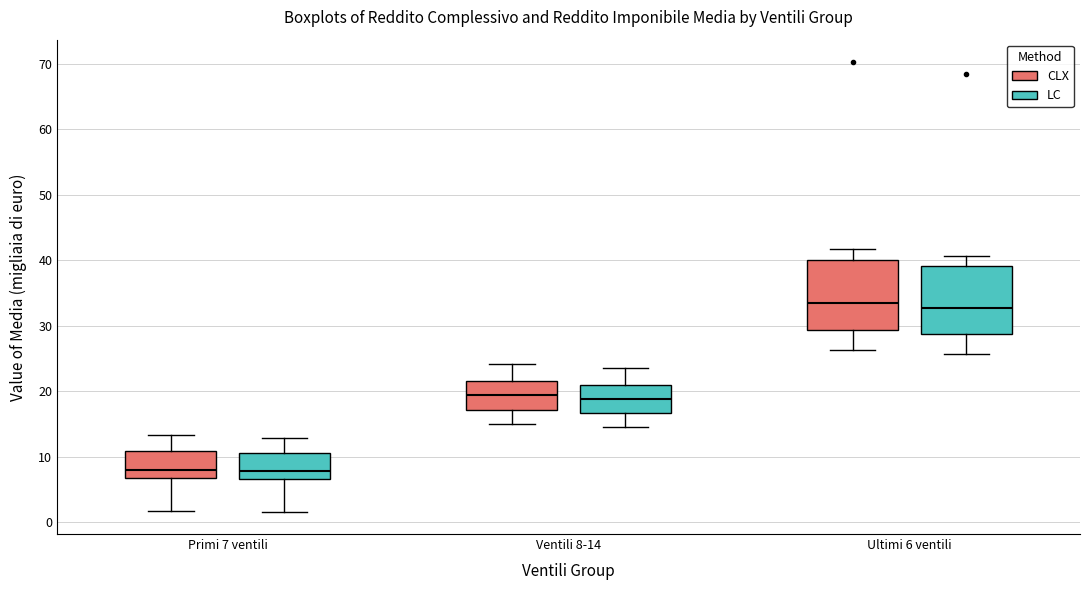

Reading left to right, transcribe this box plot: for each box, give where its median line is, the range the box spans, and where its two whiskers end, as read against the y-axis. The values are not printed on the chart, so give them approximately, as read against the axis.

Primi 7 ventili (CLX): median 8, box 7 to 11, whiskers 2 to 13
Primi 7 ventili (LC): median 8, box 7 to 10, whiskers 2 to 13
Ventili 8-14 (CLX): median 19, box 17 to 22, whiskers 15 to 24
Ventili 8-14 (LC): median 19, box 17 to 21, whiskers 14 to 24
Ultimi 6 ventili (CLX): median 33, box 29 to 40, whiskers 26 to 42
Ultimi 6 ventili (LC): median 33, box 29 to 39, whiskers 26 to 41